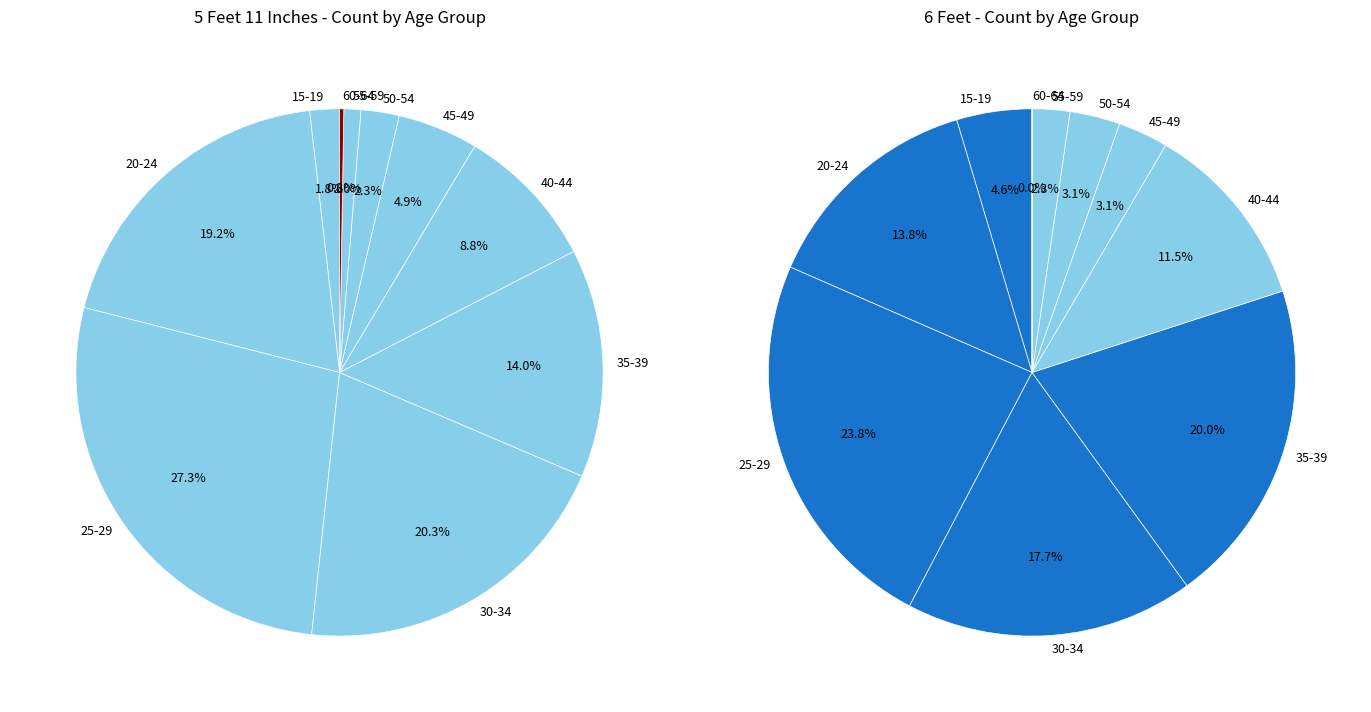

At 20-24, list the series in order from largest to smallest.

5 Feet 11 Inches, 6 Feet